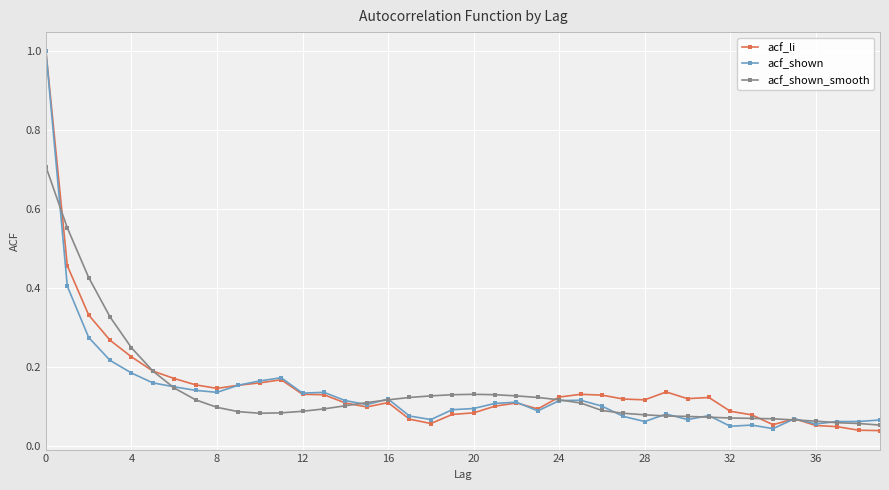

What is the greatest value displayed?

1.0